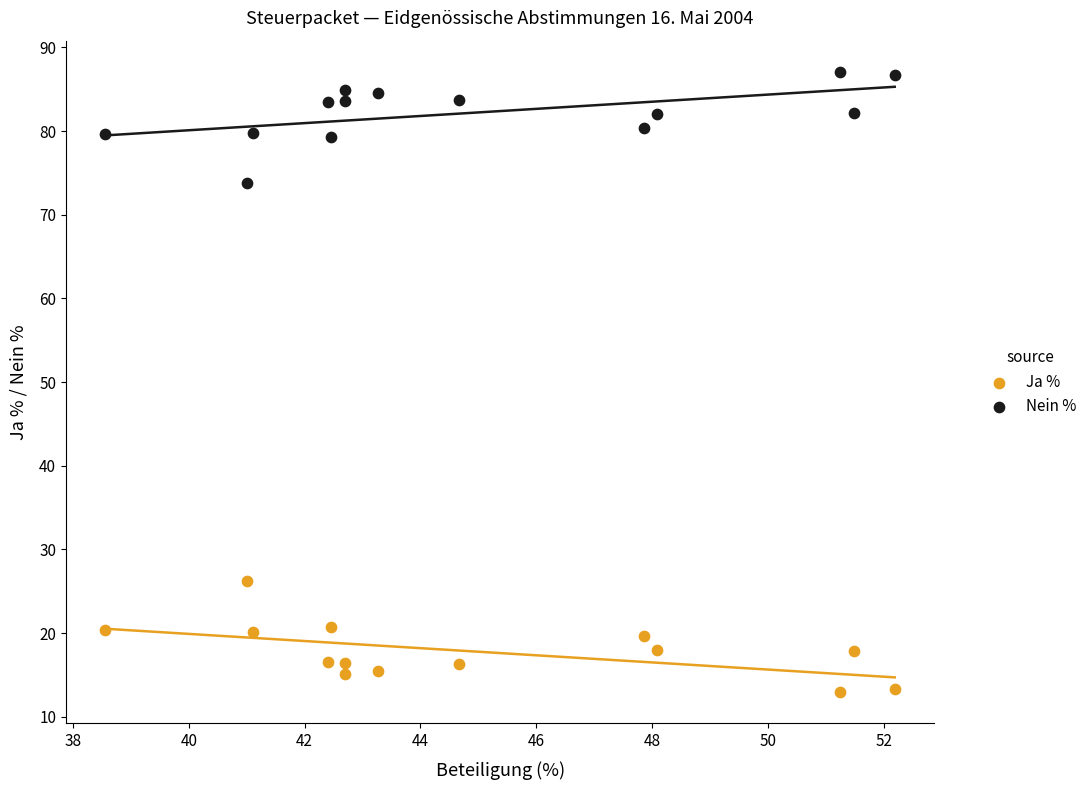

Which series reaches the minimum Y coordinate?

Ja %